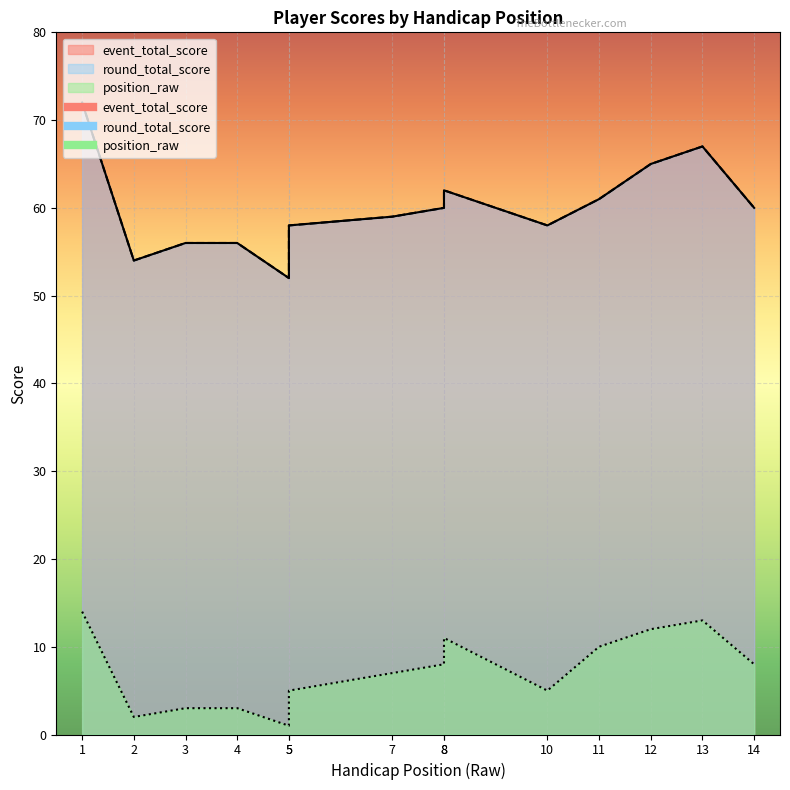

Is the value of position_raw at 2 greater than the value of event_total_score at 11?

No